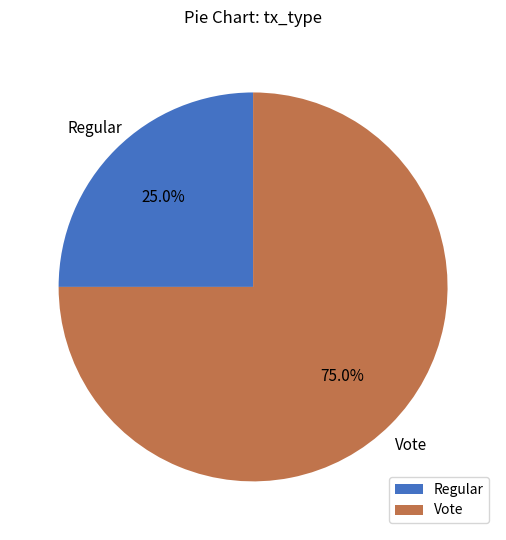

How many slices are in this pie chart?

2